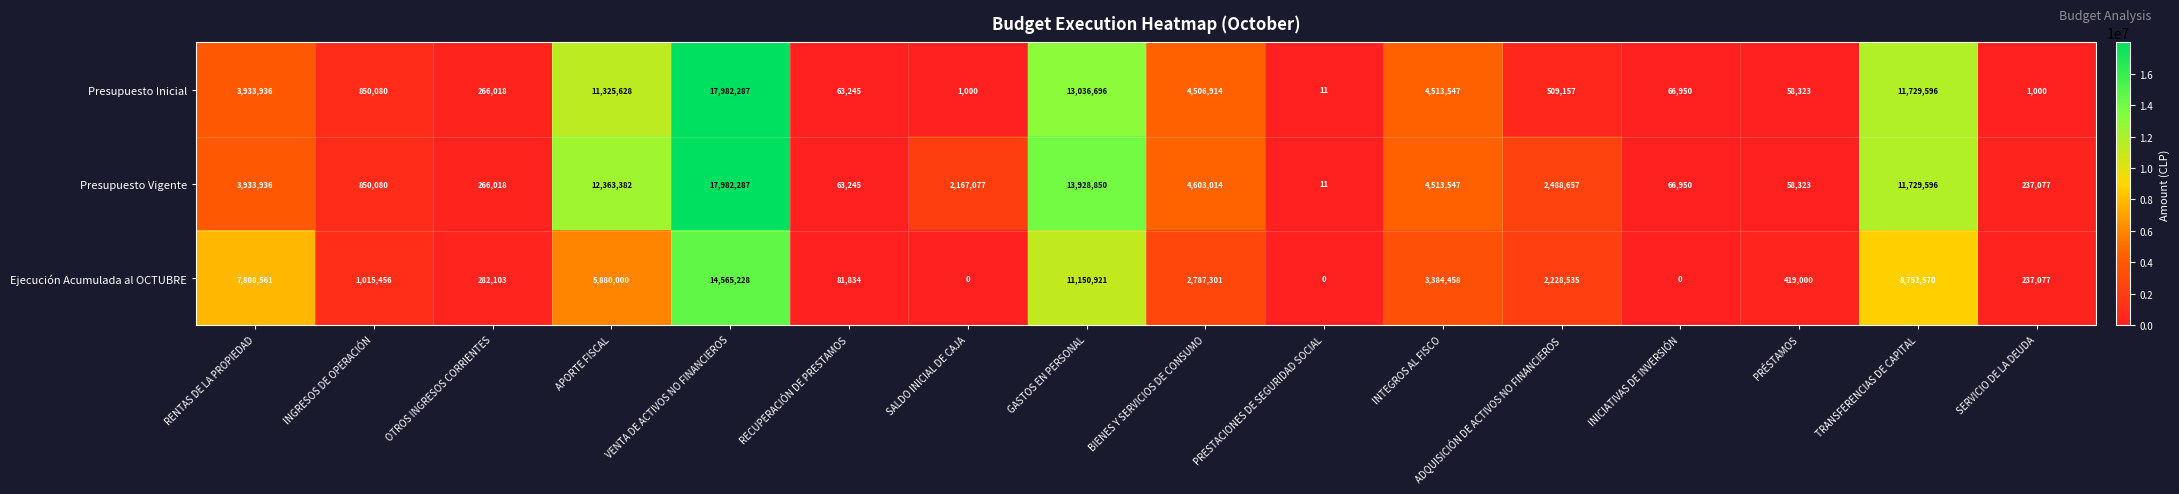

Rank the series by their average value, from lowest to highest.

Ejecución Acumulada al OCTUBRE, Presupuesto Inicial, Presupuesto Vigente